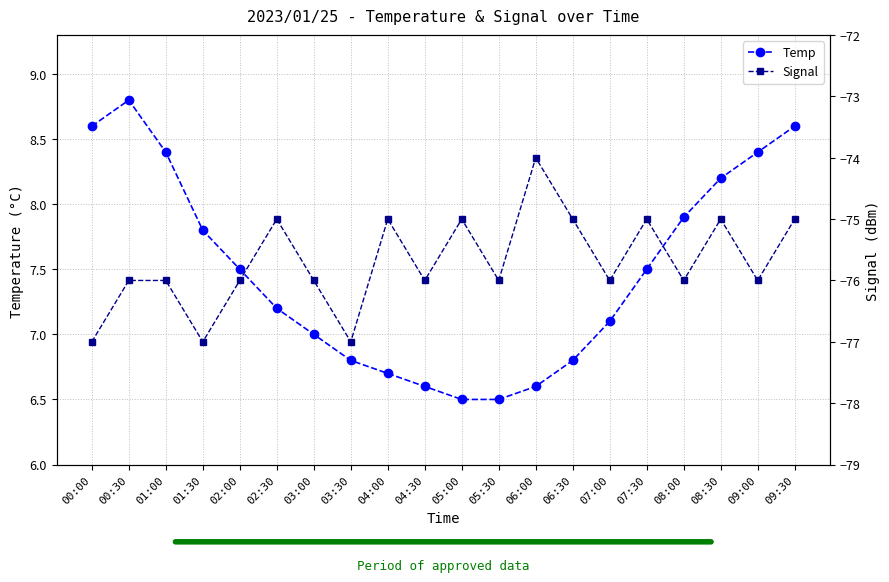

What is the value of the Signal point at the 6th from the left?

-75.0